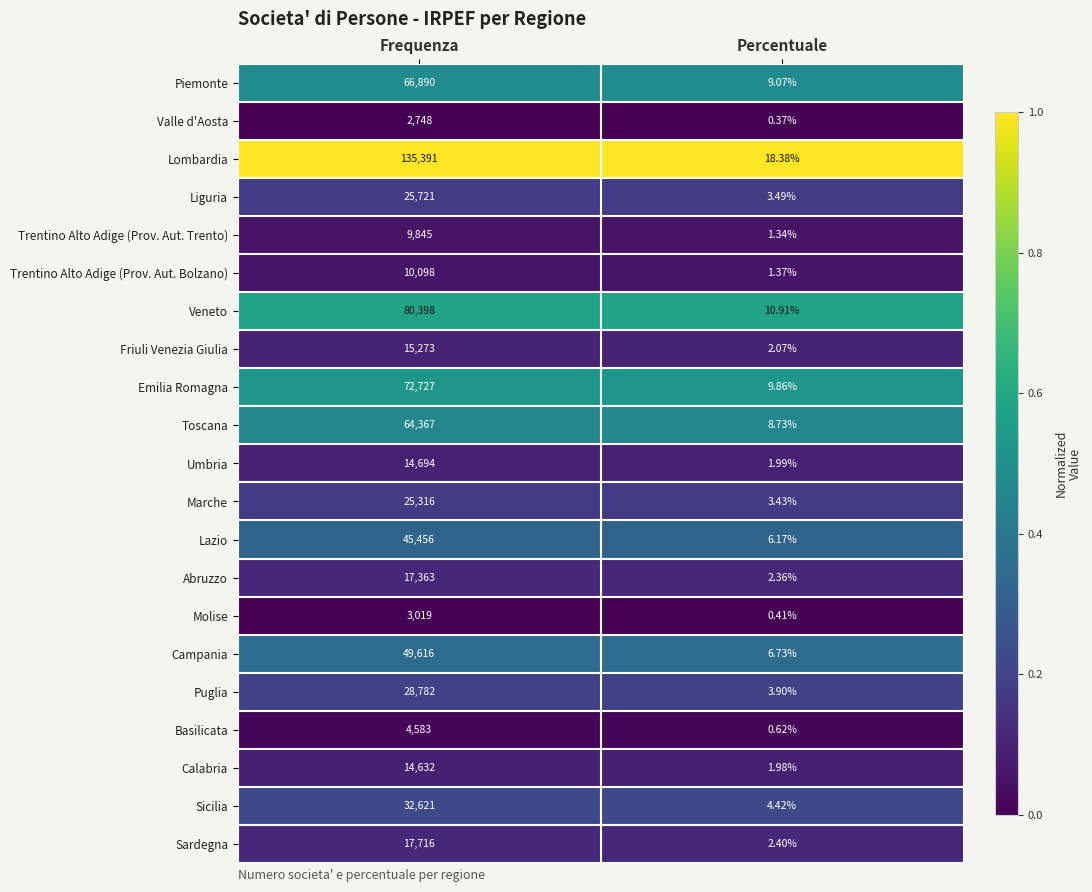

Between Frequenza and Percentuale, which series saw the biggest shift?

Lombardia